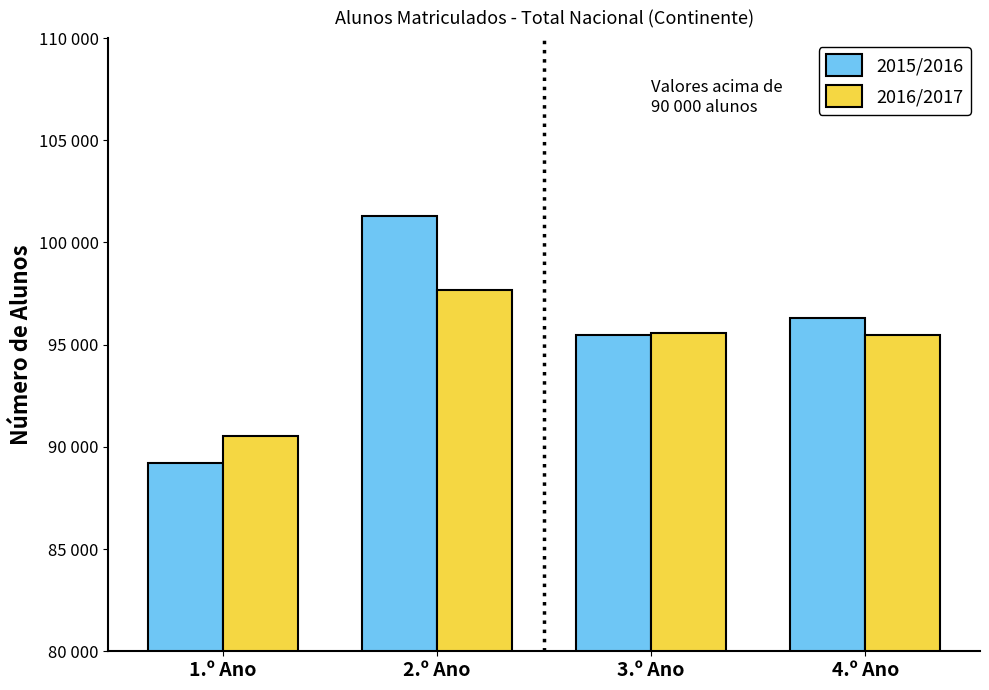

Does the chart contain stacked bars?

No